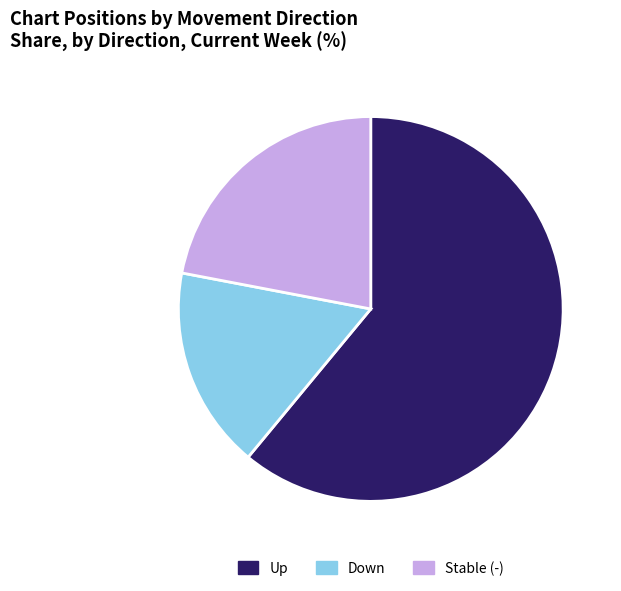

Is there any slice that represents more than half of the pie?

Yes